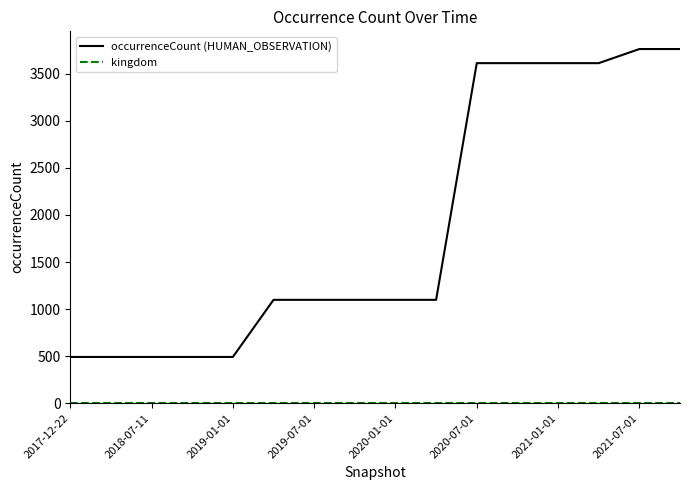

How many lines are shown in the chart?

2